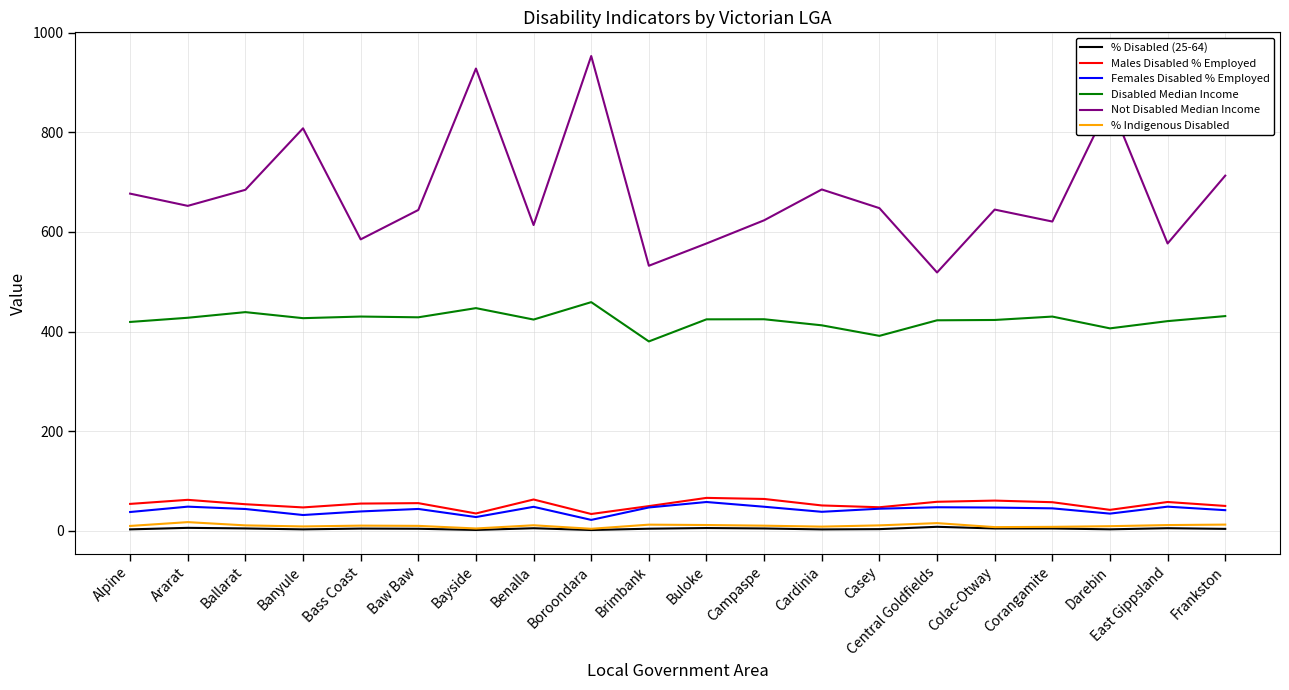

Which series has the largest total across all categories?

Not Disabled Median Income